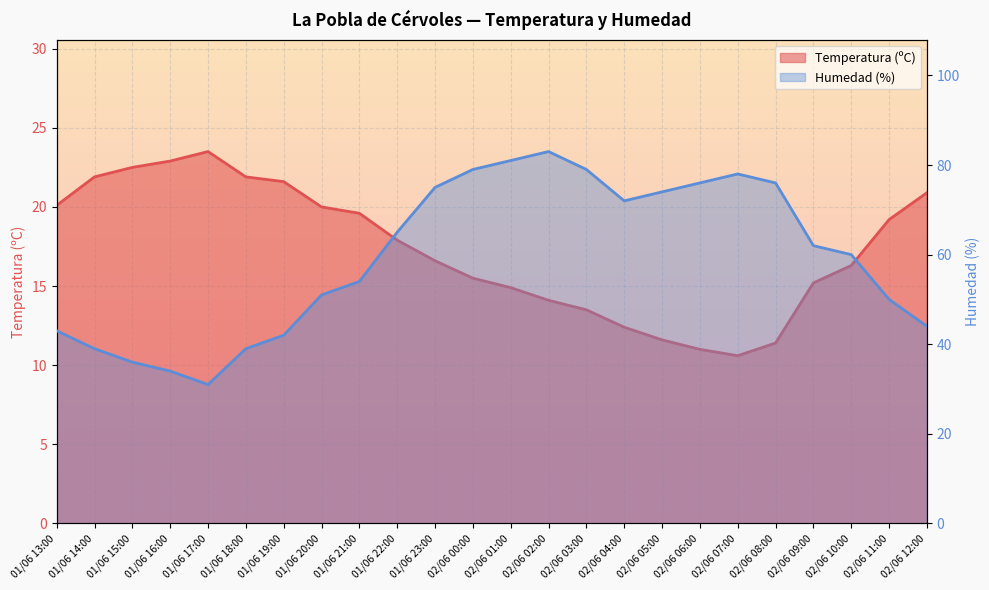

Rank the series by their maximum value, from highest to lowest.

Humedad (%), Temperatura (ºC)